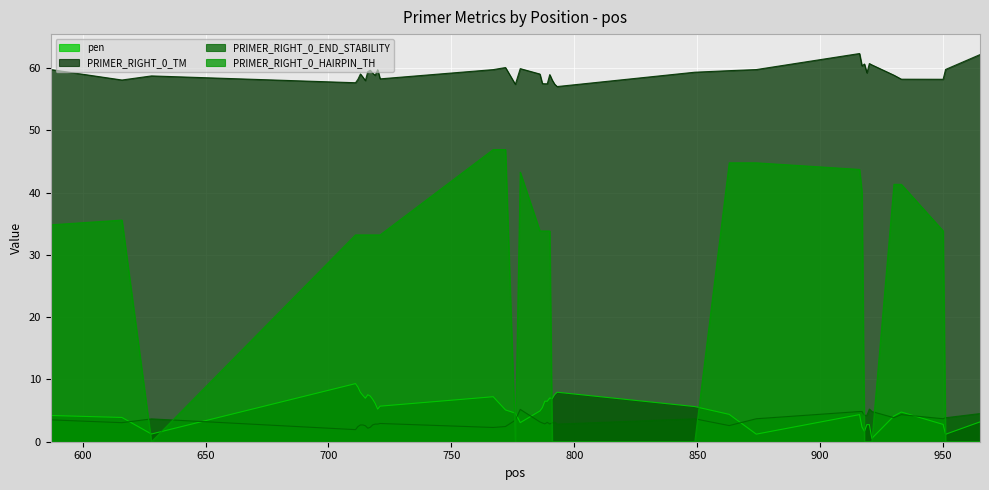

List the labels in order of PRIMER_RIGHT_0_HAIRPIN_TH value, smallest first.

628, 776, 791, 792, 793, 849, 918, 919, 920, 921, 951, 965, 711, 712, 713, 714, 715, 716, 717, 718, 719, 720, 721, 786, 787, 788, 789, 790, 950, 587, 616, 917, 930, 933, 778, 916, 863, 874, 767, 772